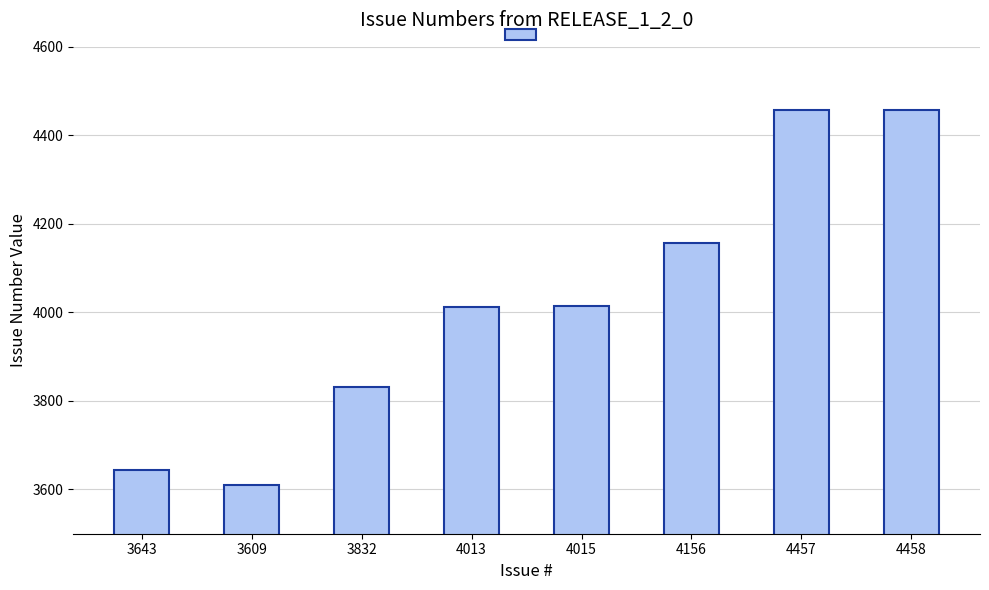

What is the label of the 6th bar from the left?

4156